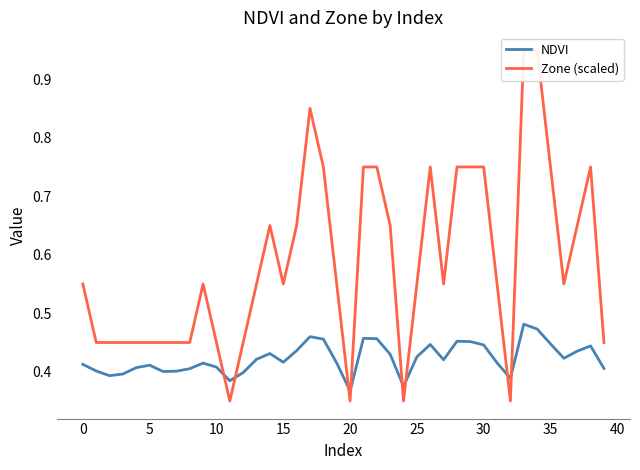

What are all the series names shown in the legend?

NDVI, Zone (scaled)